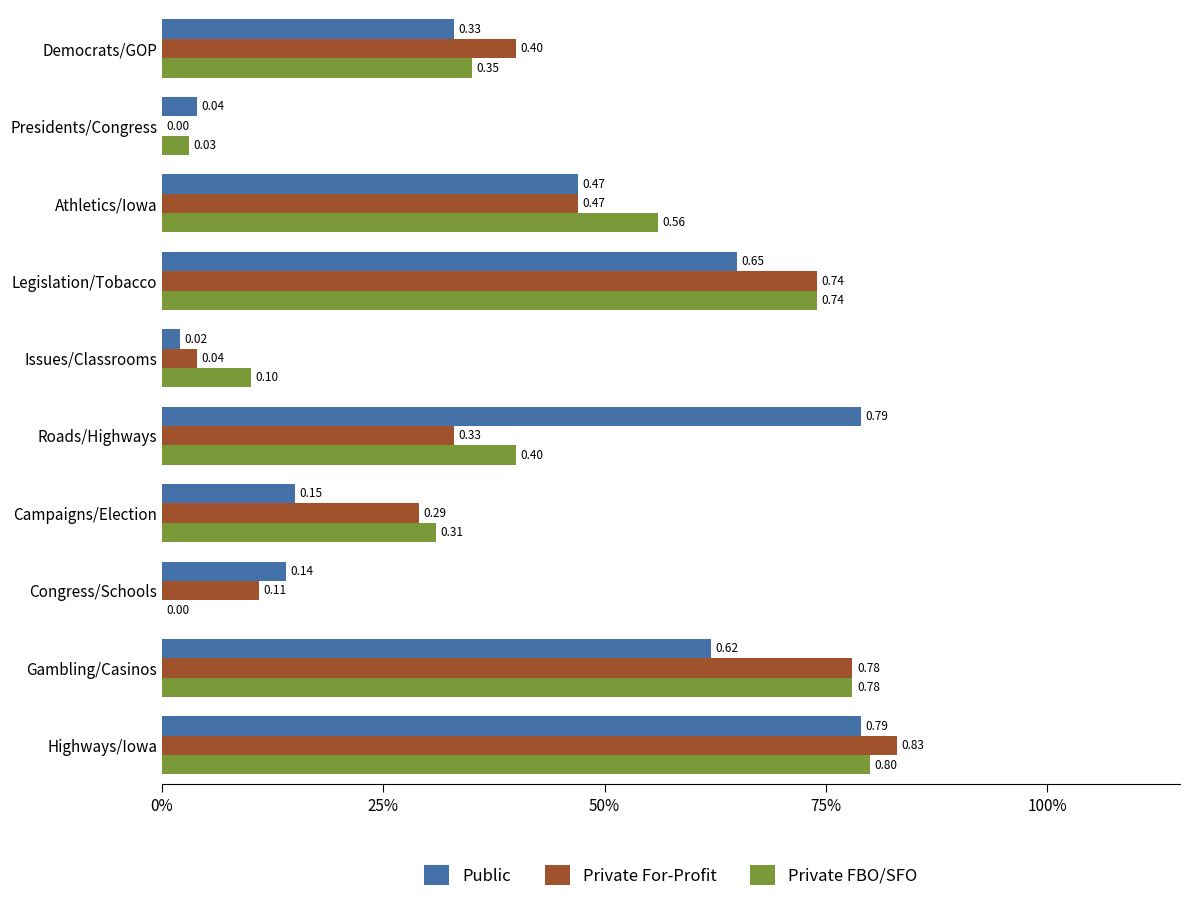

What are all the series names shown in the legend?

Public, Private For-Profit, Private FBO/SFO